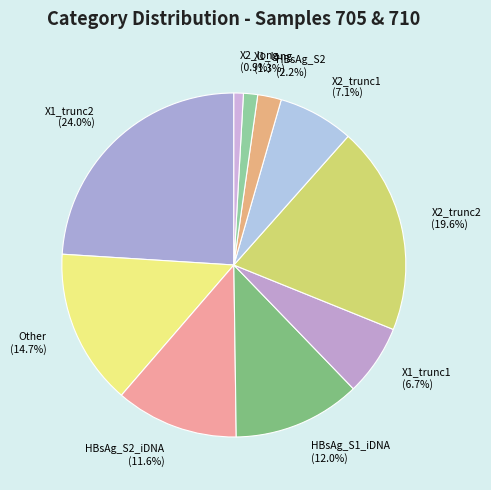

To the nearest percent, what is the average slice percentage?

10%